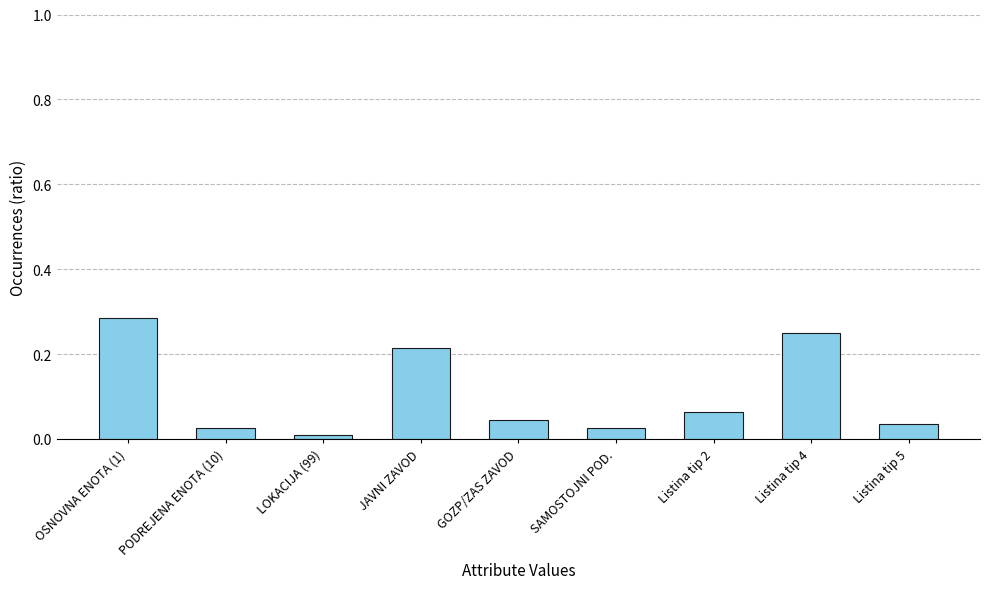

What position from the left is GOZP/ZAS ZAVOD?

5